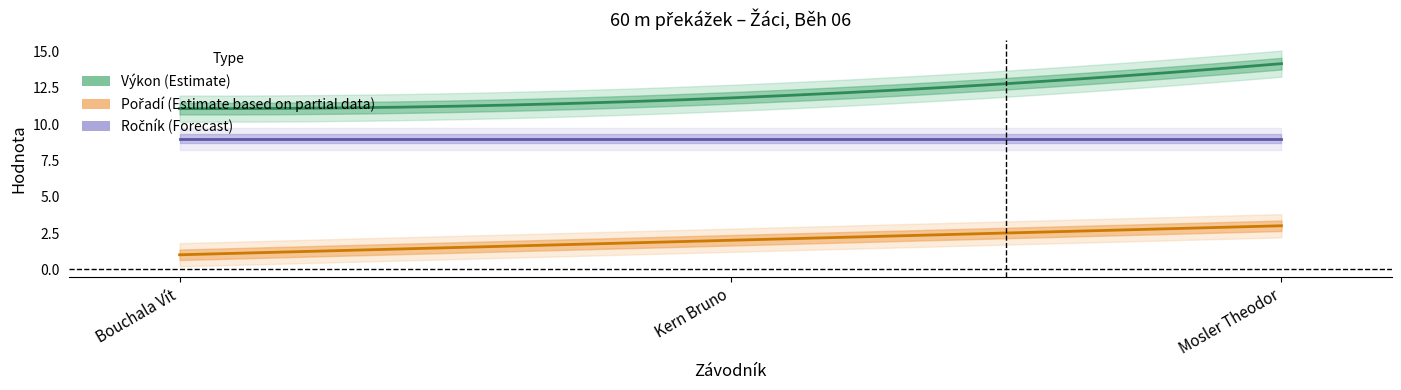

What is the difference between the Pořadí values at Kern Bruno and Bouchala Vít?

1.0